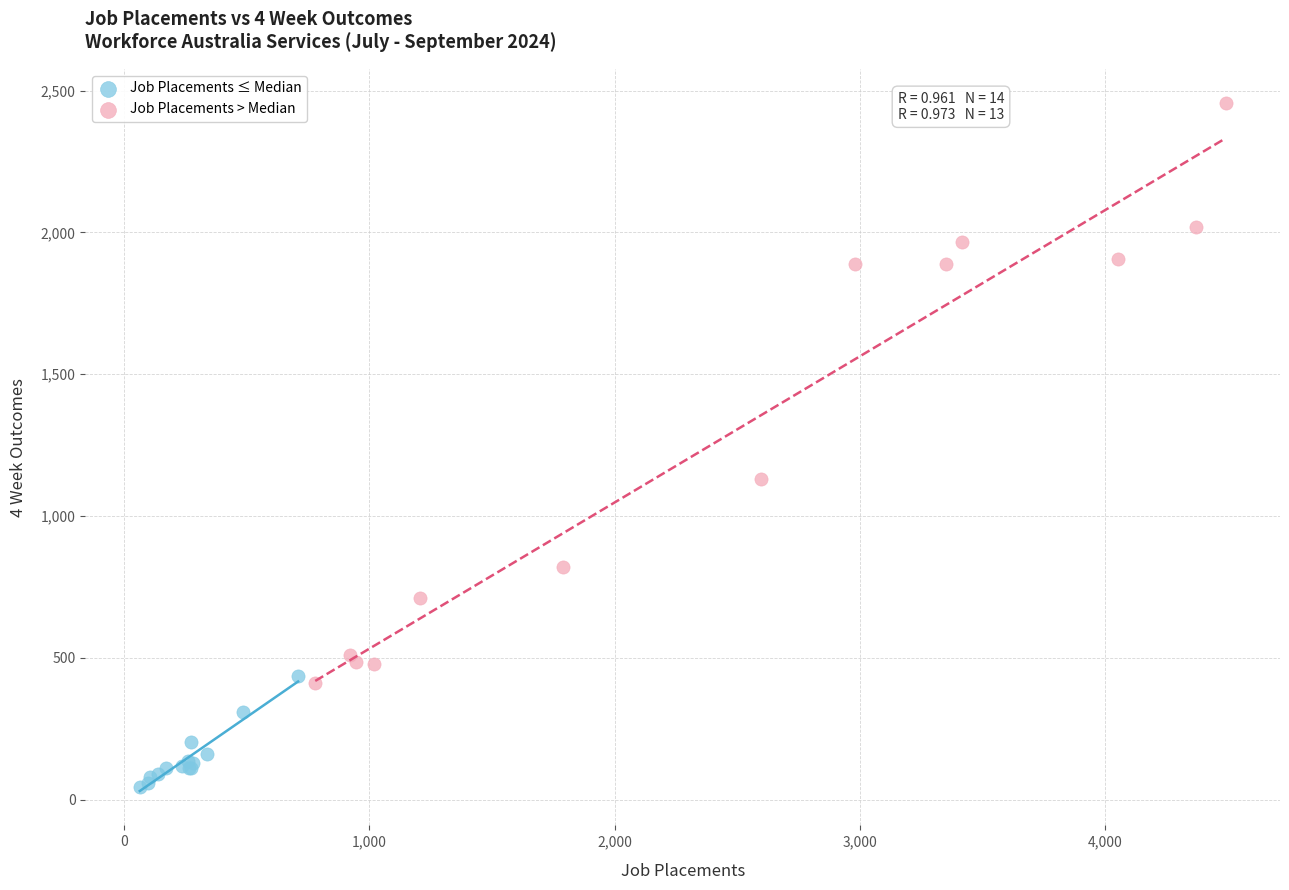

Which series reaches the minimum Y coordinate?

Job Placements ≤ Median